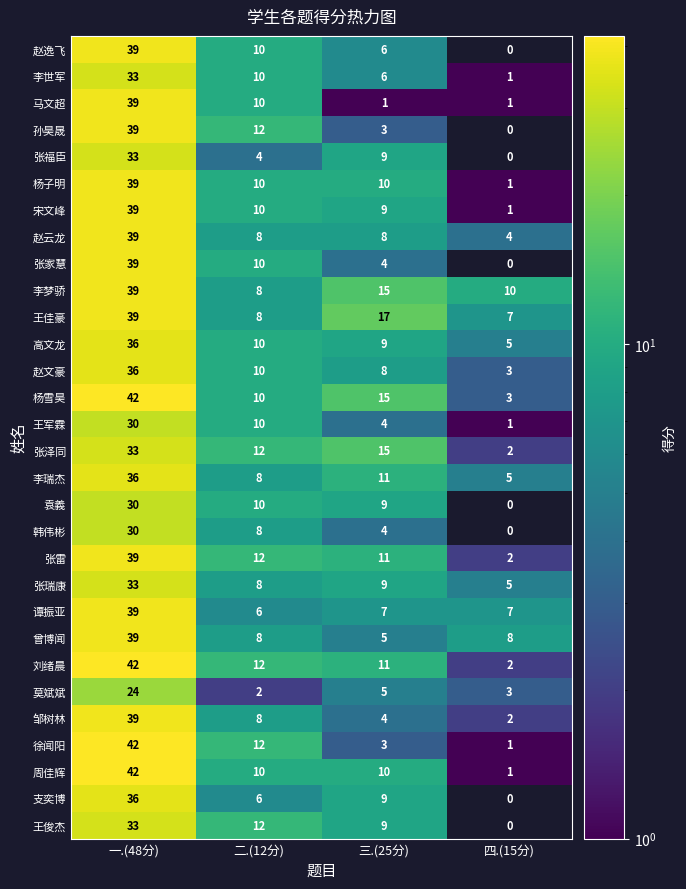

The 杨子明 series shows 1 at 四.(15分). True or false?

True